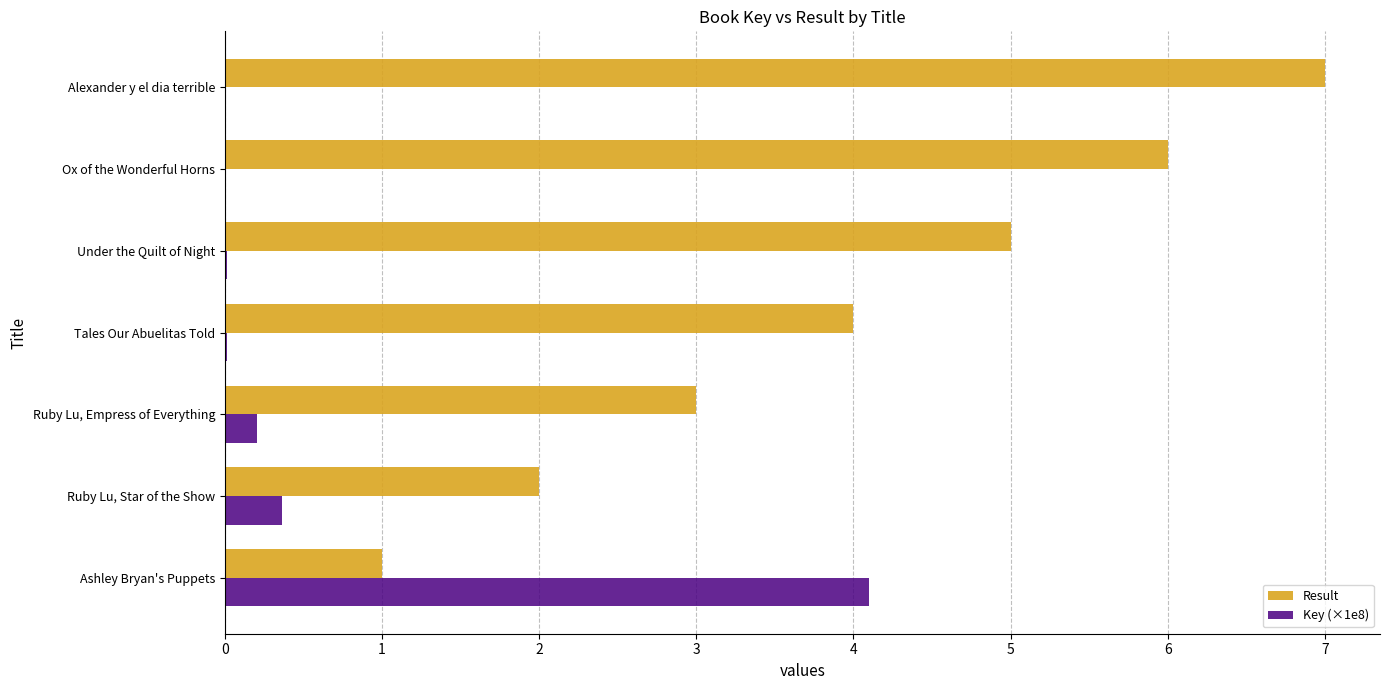

Between Tales Our Abuelitas Told and Ox of the Wonderful Horns, which series saw the biggest shift?

Result